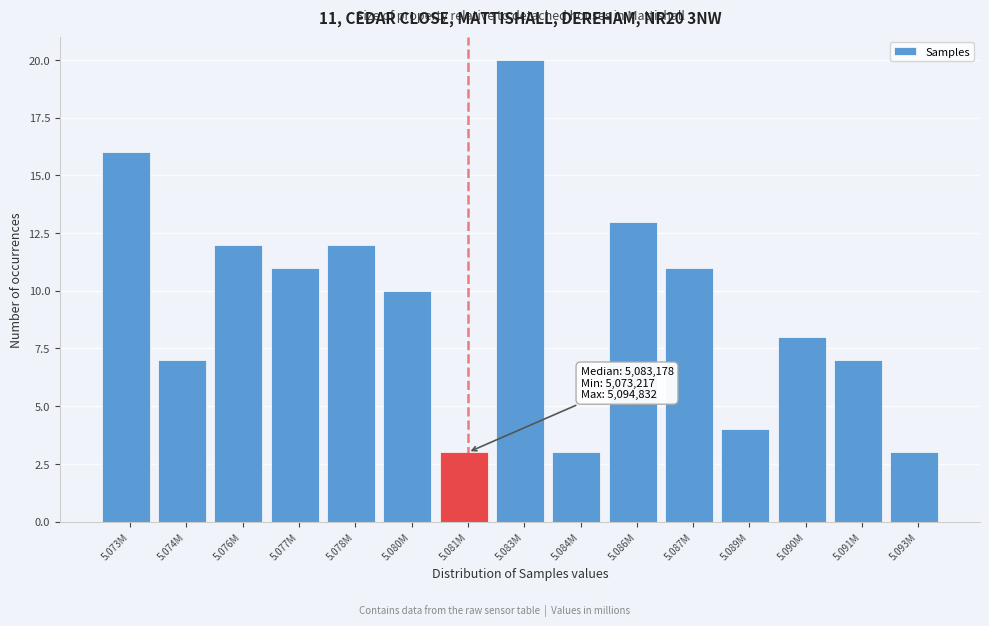

Reading right to left, what are all the values shown in this chart?

5.093M=3	5.091M=7	5.090M=8	5.089M=4	5.087M=11	5.086M=13	5.084M=3	5.083M=20	5.081M=3	5.080M=10	5.078M=12	5.077M=11	5.076M=12	5.074M=7	5.073M=16